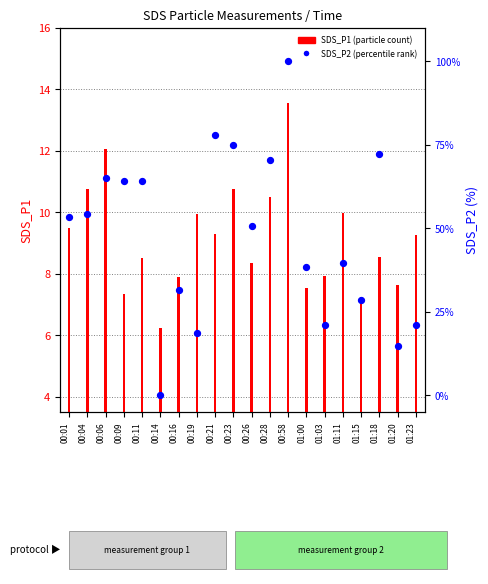

Which has a higher value, 00:58 or 00:11?

00:58